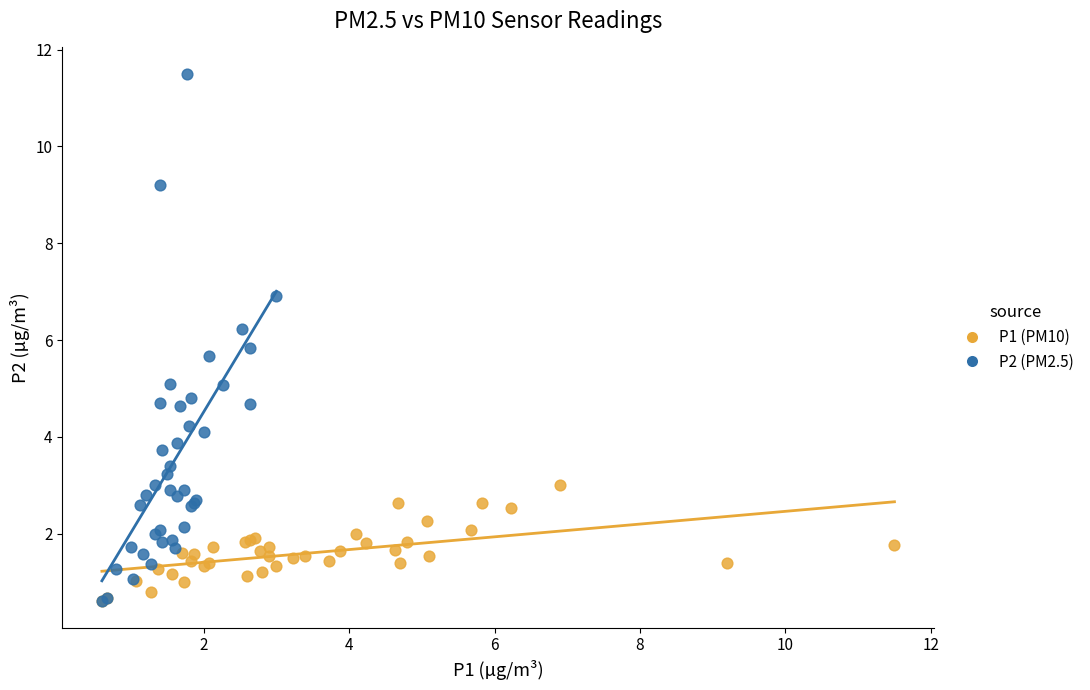

Which series reaches the maximum Y coordinate?

P2 (PM2.5)